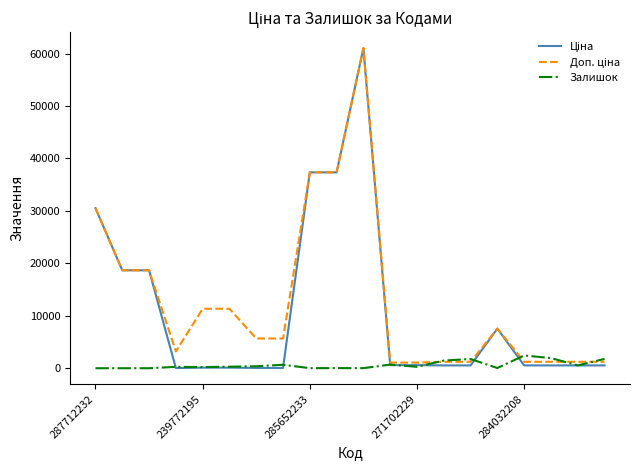

How many series are shown in this chart?

3